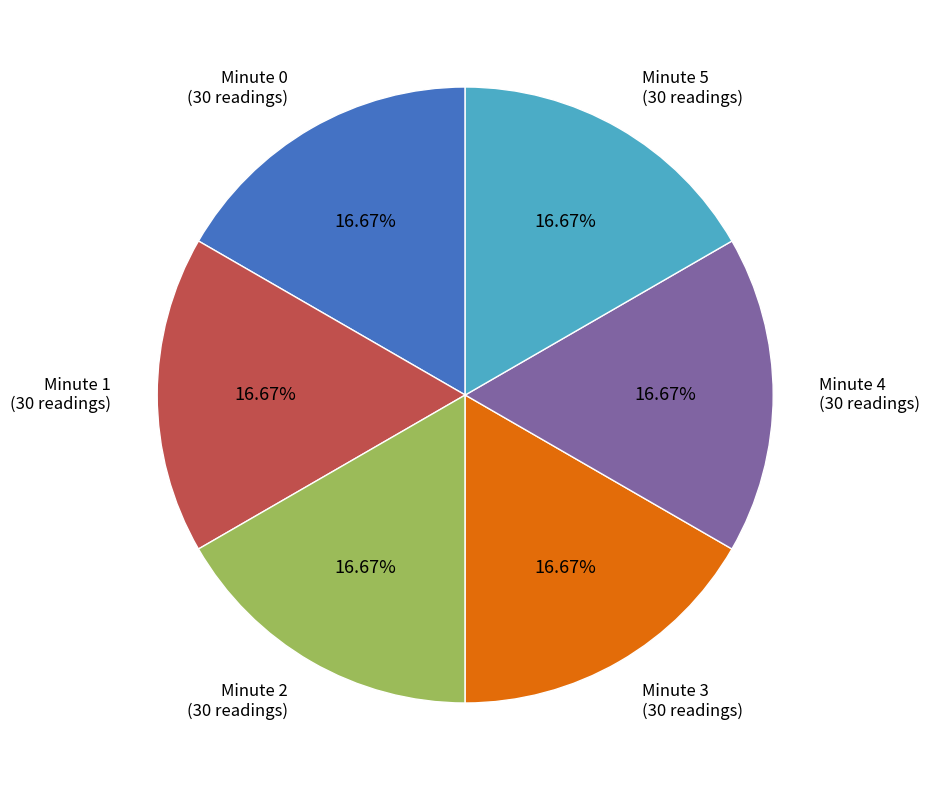

Count the number of slices in the pie.

6